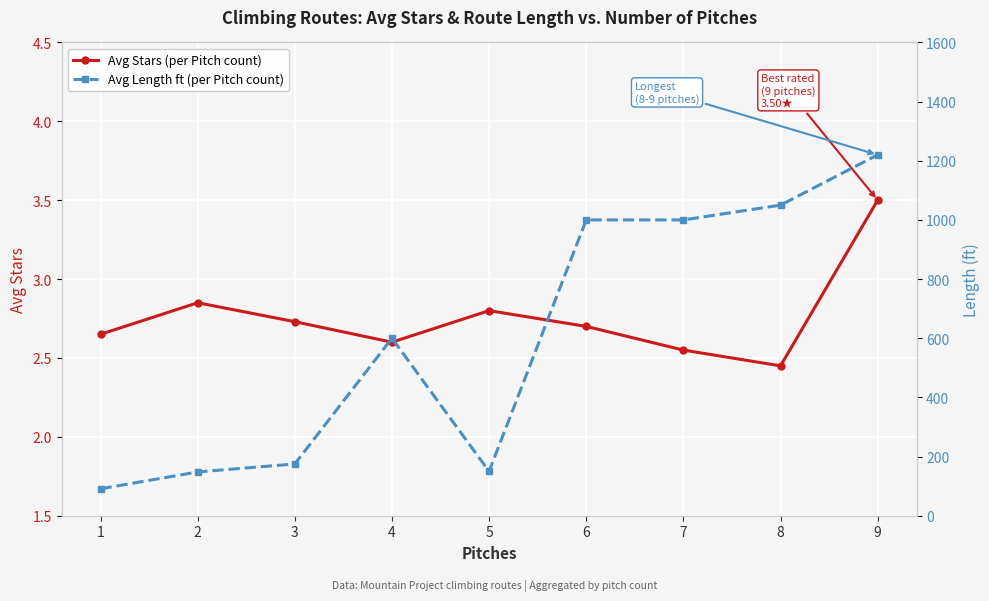

The value of Avg Stars (per Pitch count) at 8 is 4.2. True or false?

False